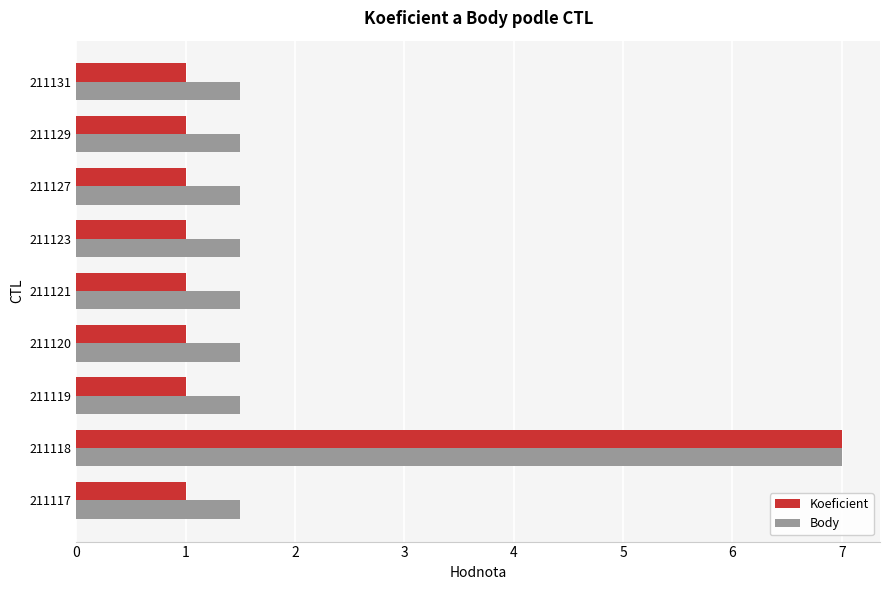

What is the smallest value displayed?

1.0